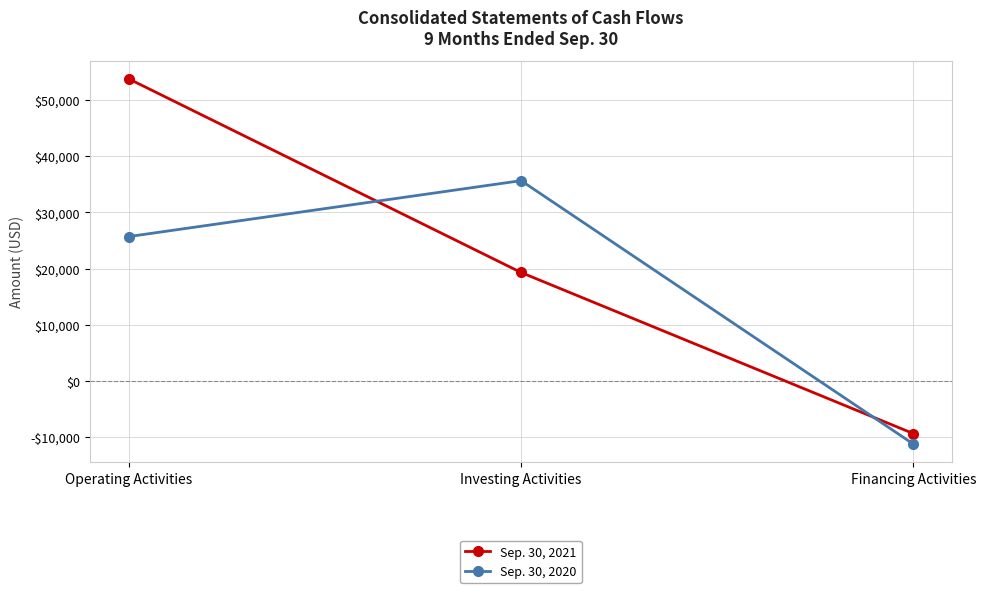

Rank the categories by Sep. 30, 2021 value from highest to lowest.

Operating Activities, Investing Activities, Financing Activities